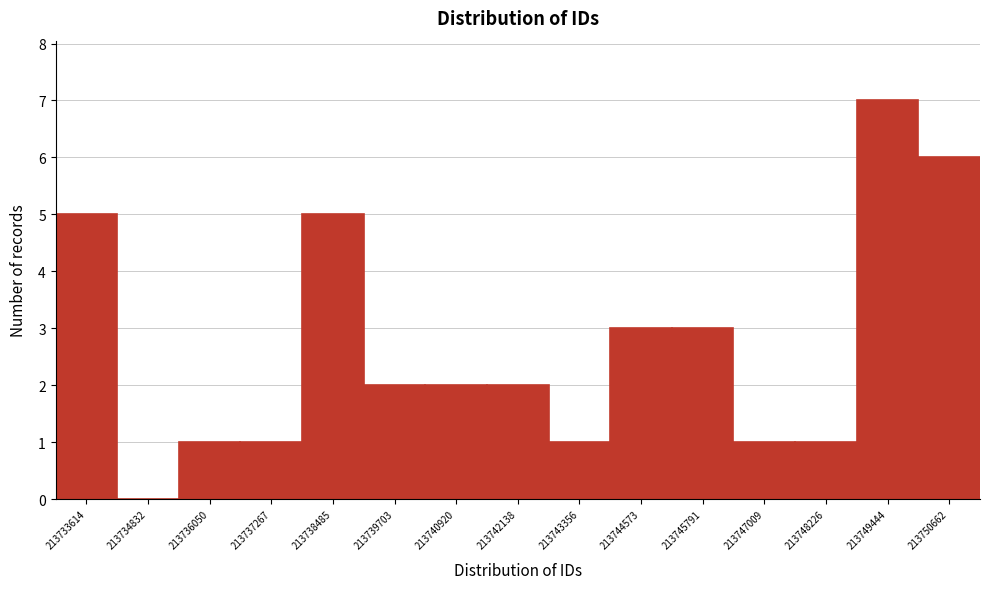

Reading left to right, transcribe this chart: for each bar, give the range it covers on the x-axis and its height. Neither the bar edges nor the heights are printed on the chart, so give them approximately, as read against the axes.

213733000 to 213734200: 5
213734200 to 213735400: 0
213735400 to 213736600: 1
213736600 to 213737800: 1
213737800 to 213739000: 5
213739000 to 213740400: 2
213740400 to 213741600: 2
213741600 to 213742800: 2
213742800 to 213744000: 1
213744000 to 213745200: 3
213745200 to 213746400: 3
213746400 to 213747600: 1
213747600 to 213748800: 1
213748800 to 213750000: 7
213750000 to 213751200: 6